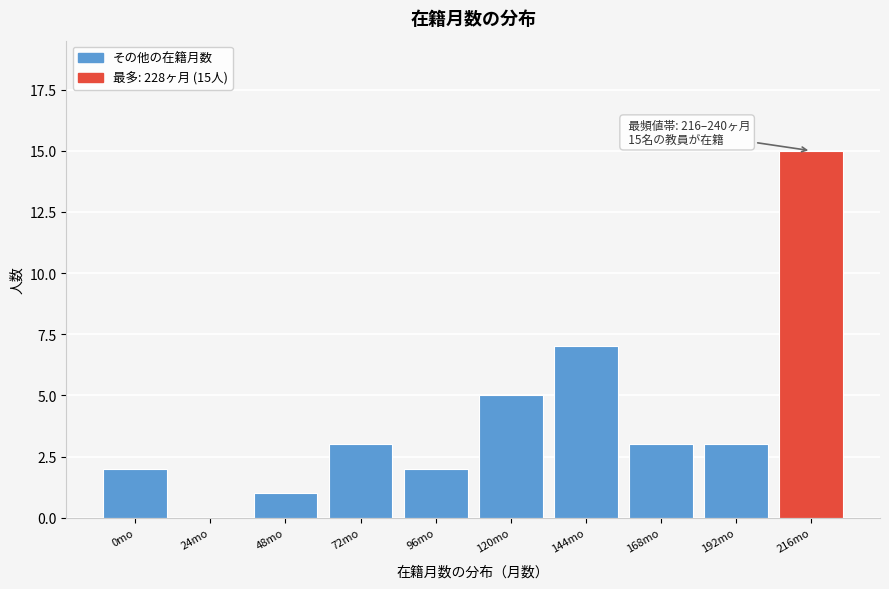

Reading right to left, what are all the values shown in this chart?

216mo=15	192mo=3	168mo=3	144mo=7	120mo=5	96mo=2	72mo=3	48mo=1	24mo=0	0mo=2